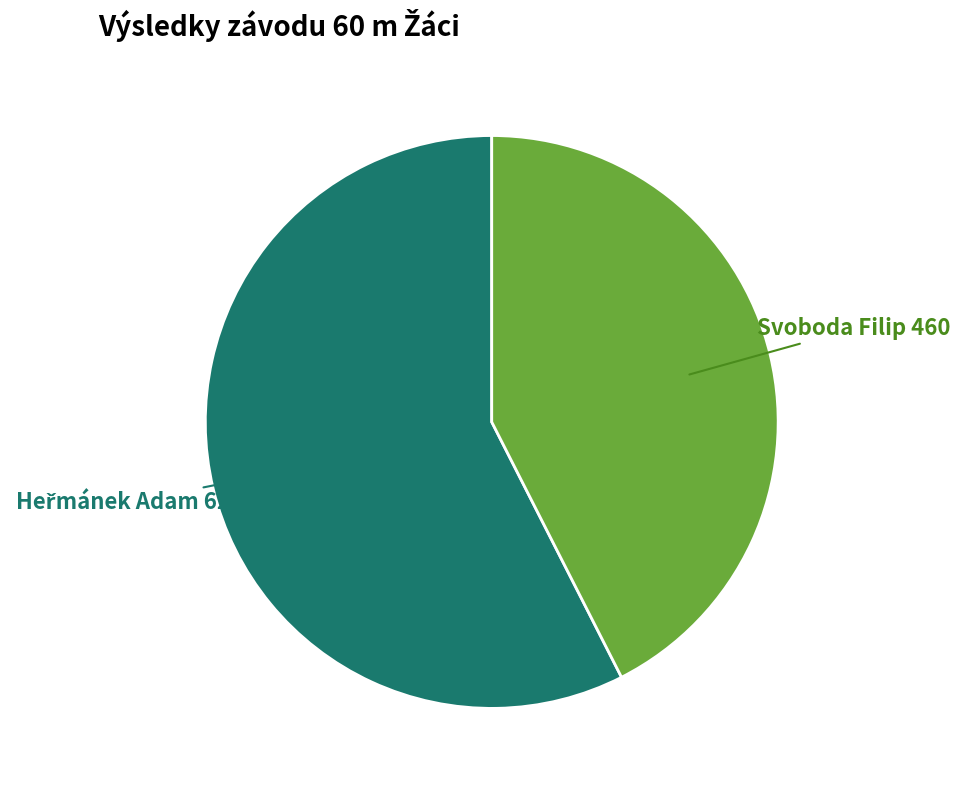

Does Svoboda Filip represent more than half of the total?

No